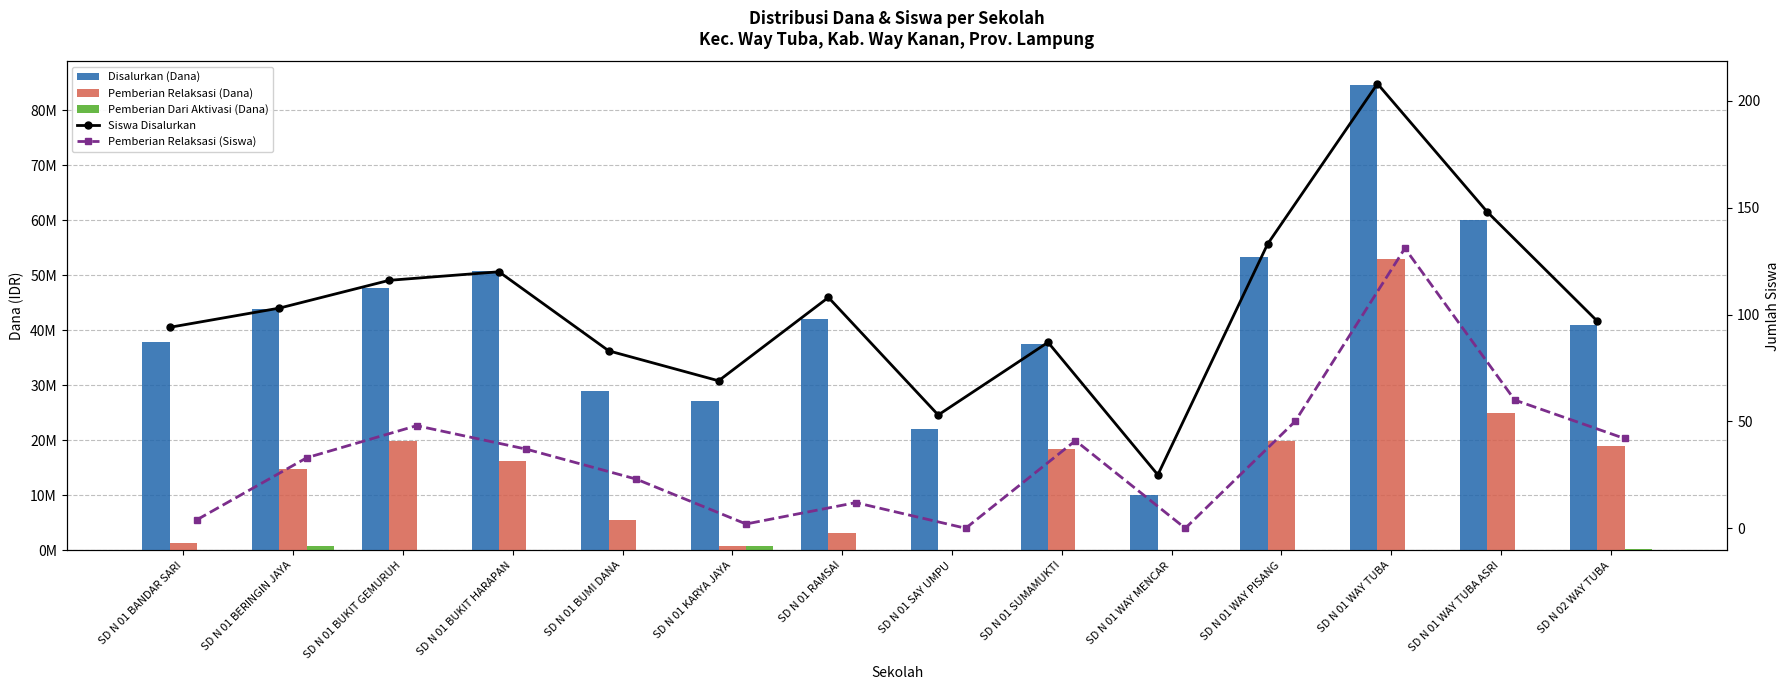

Which series has the largest range (max minus min)?

Disalurkan (Dana)